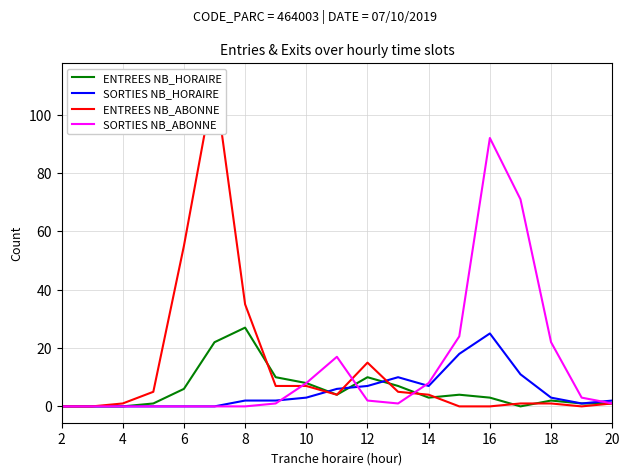

How many data points in SORTIES NB_ABONNE are above 1?

9